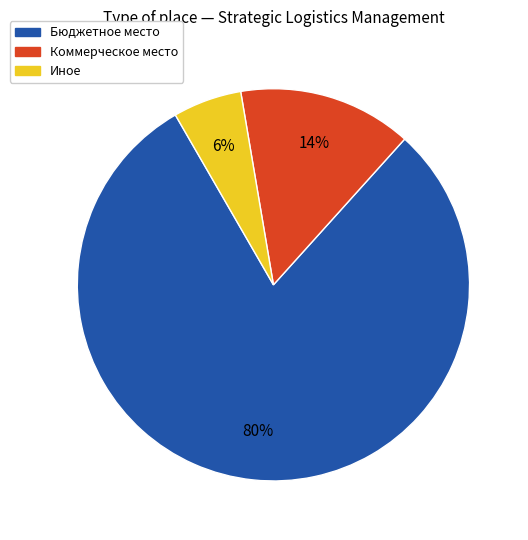

Does any single category account for the majority?

Yes